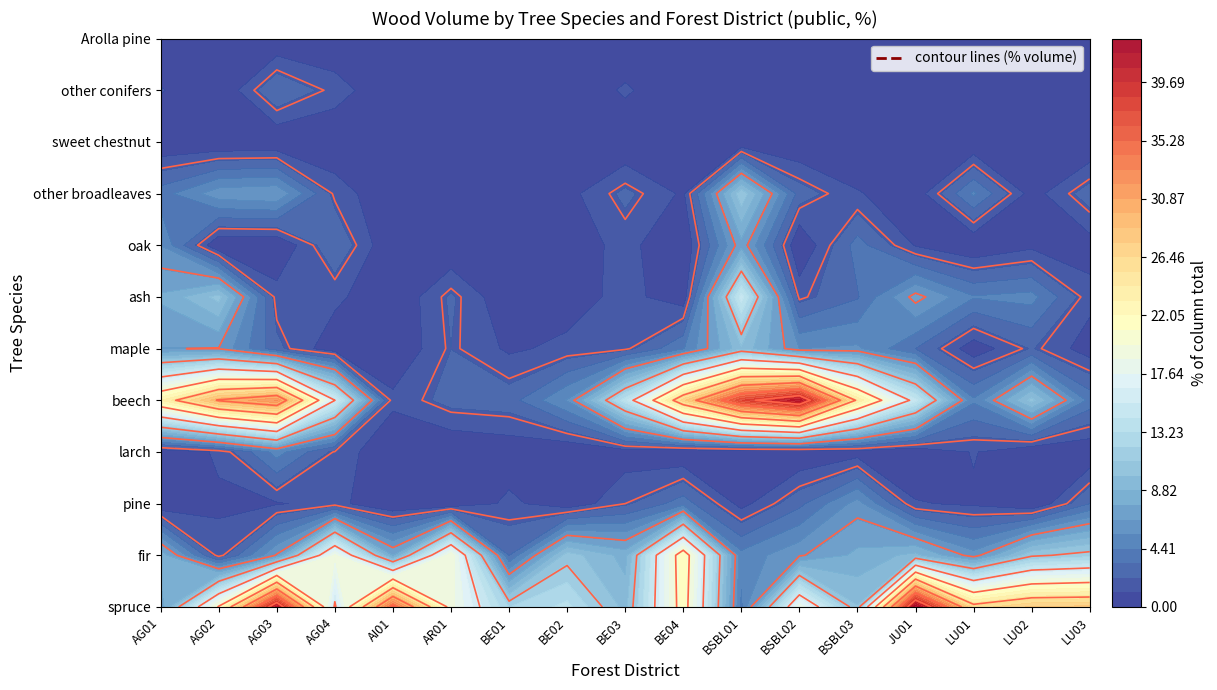

Count the number of categories in the chart.

17